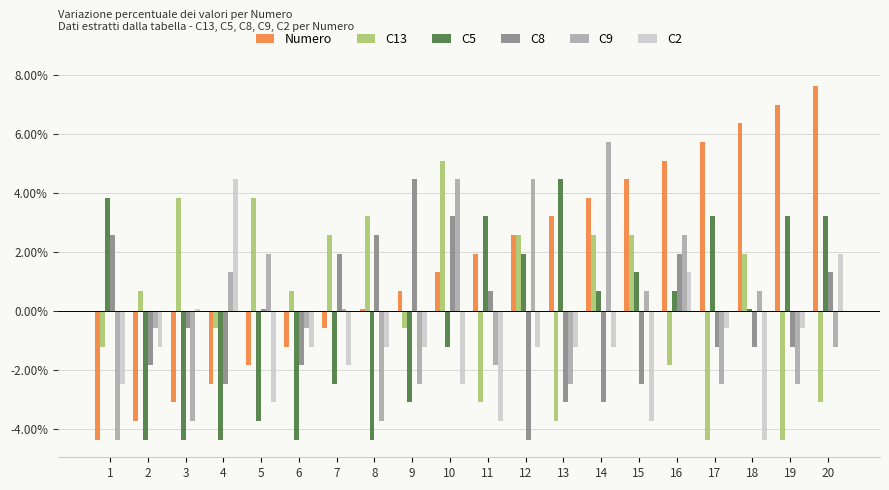

What are all the series names shown in the legend?

Numero, C13, C5, C8, C9, C2